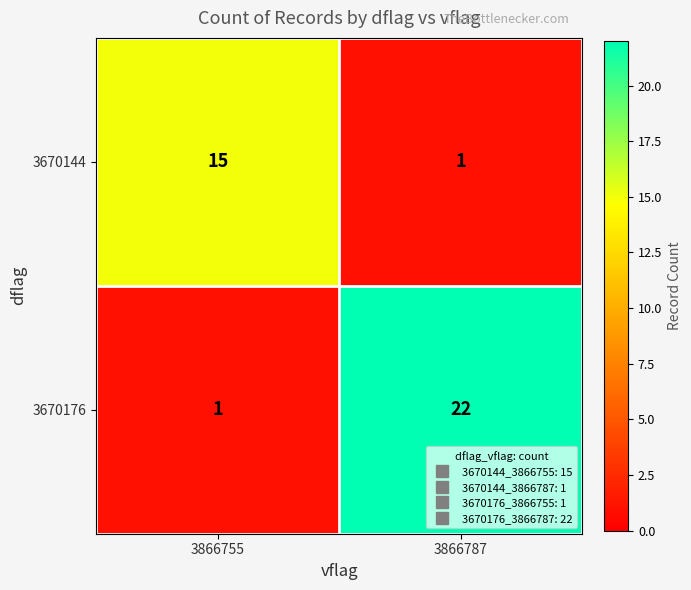

What is the difference between the highest and lowest values at 3866755?

14